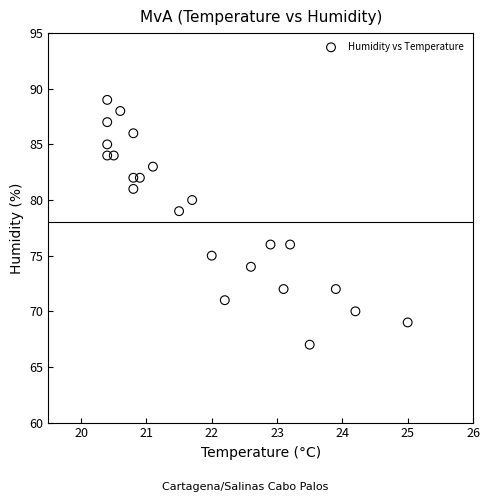

What Y value in the scatter plot is closest to 78?

79